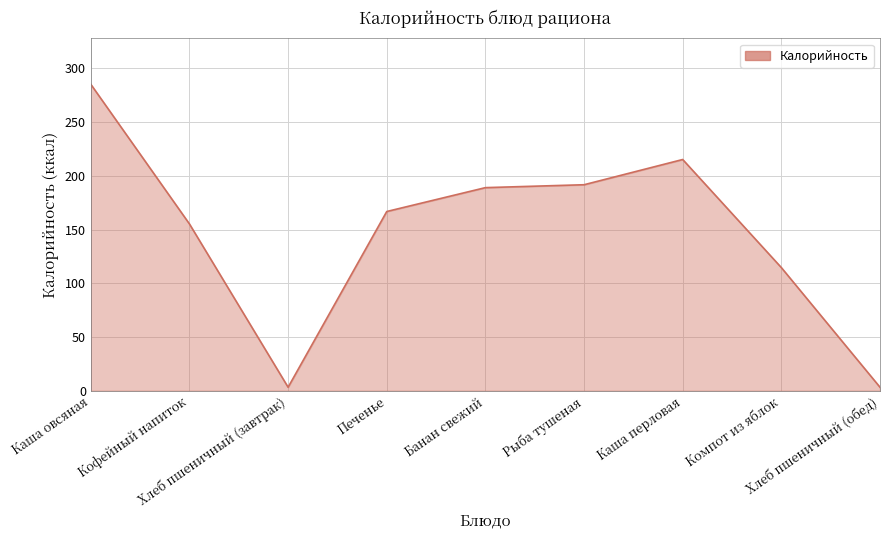

What is the average value?

147.1